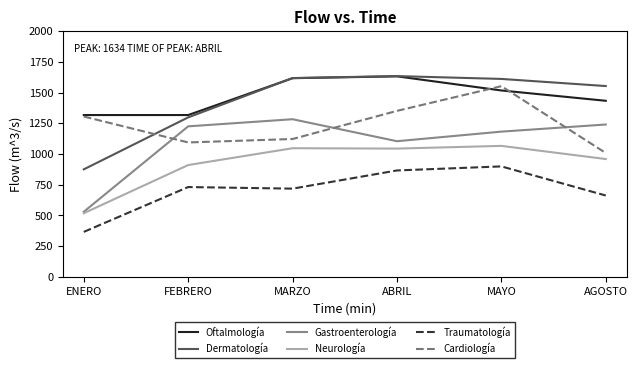

Read the Dermatología value at MARZO, to the nearest 10.

1620